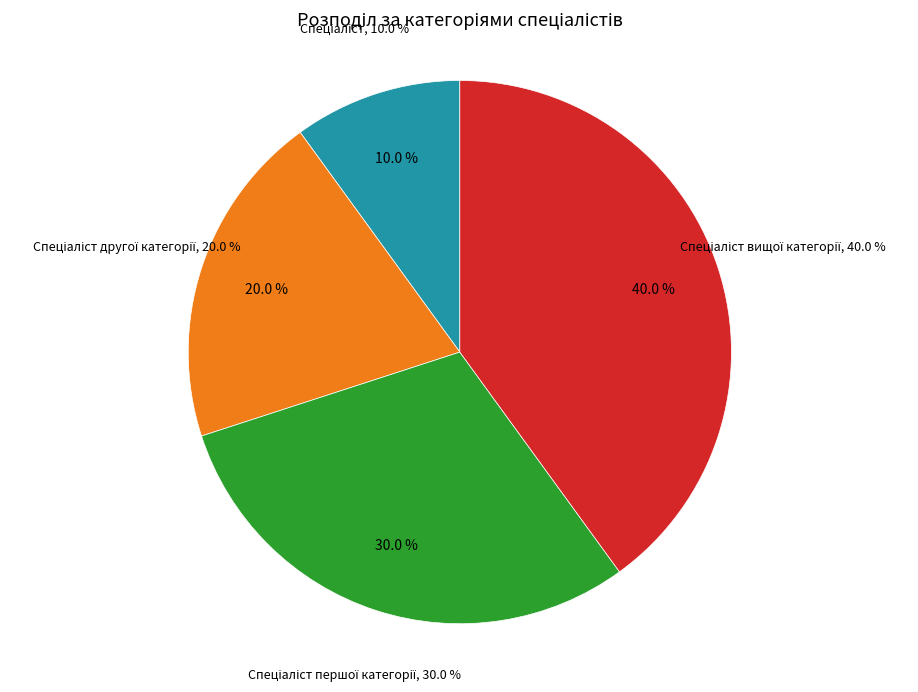

Is Спеціаліст другої категорії the majority of the pie?

No